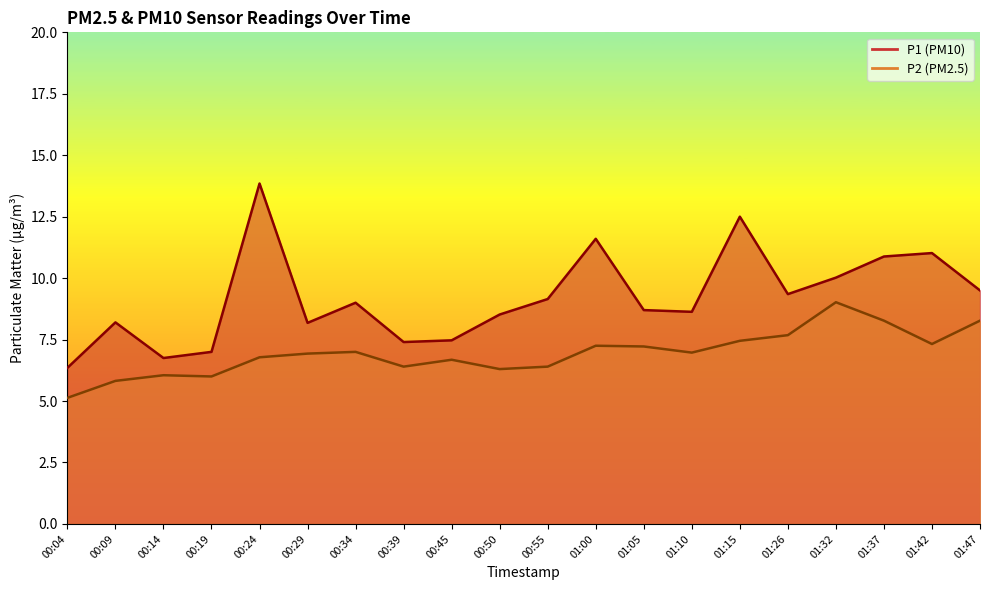

True or false: P2 and P1 intersect in this chart.

False